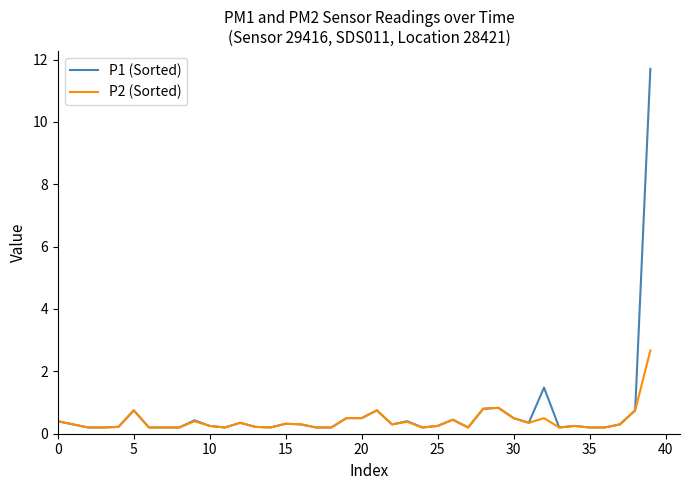

List the series in order of their peak value, highest first.

P1 (Sorted), P2 (Sorted)